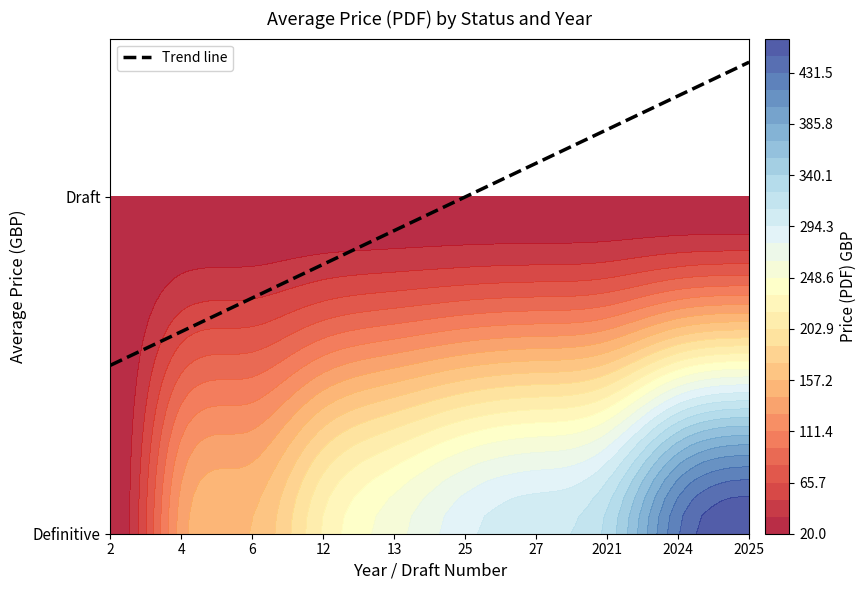

Reading left to right, transcribe all the data shown in this chart.

Definitive: 2=20	4=134	6=158	12=220	13=258	25=290	27=306	2021=330	2024=430	2025=462
Draft: 2=20	4=20	6=20	12=20	13=20	25=20	27=20	2021=20	2024=20	2025=20